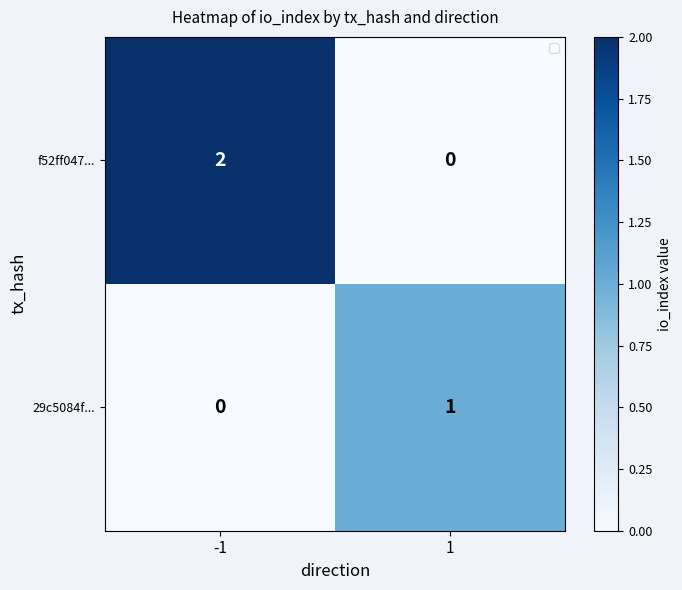

The 29c5084f... series shows 1 at 1. True or false?

False